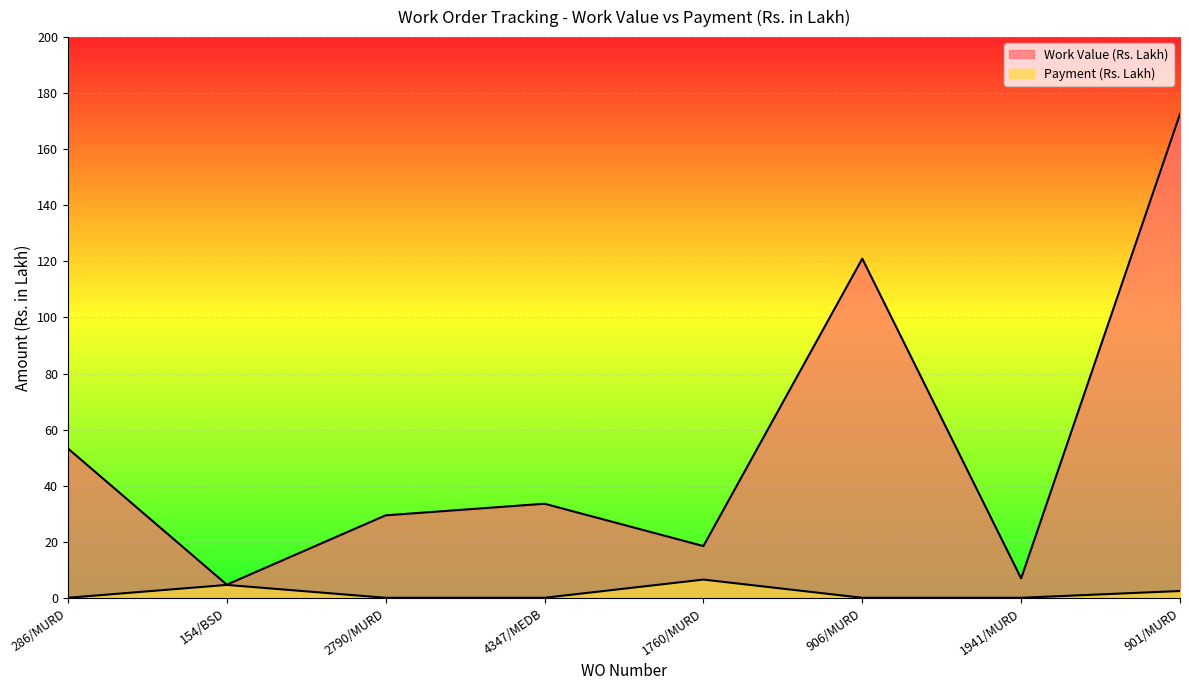

Which series has the widest spread of values?

Work Value (Rs. Lakh)